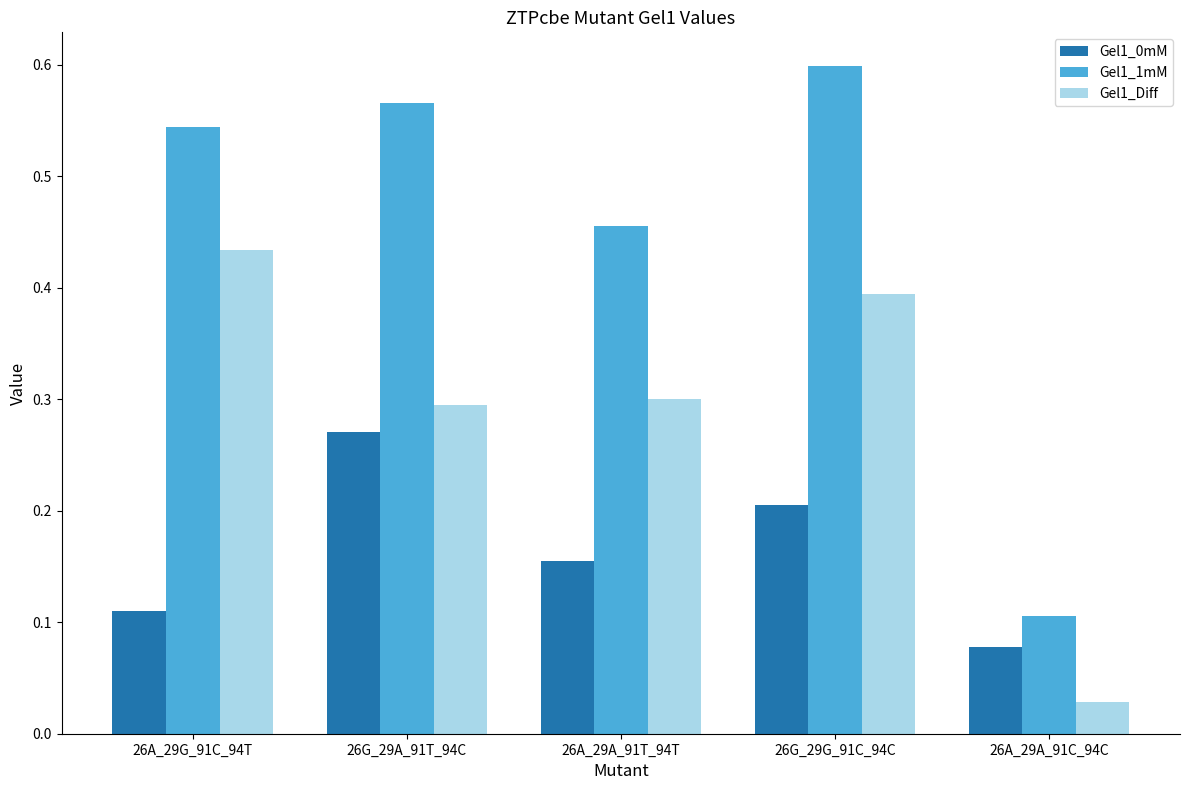

The value of Gel1_0mM at 26A_29A_91C_94C is 0.1. True or false?

True